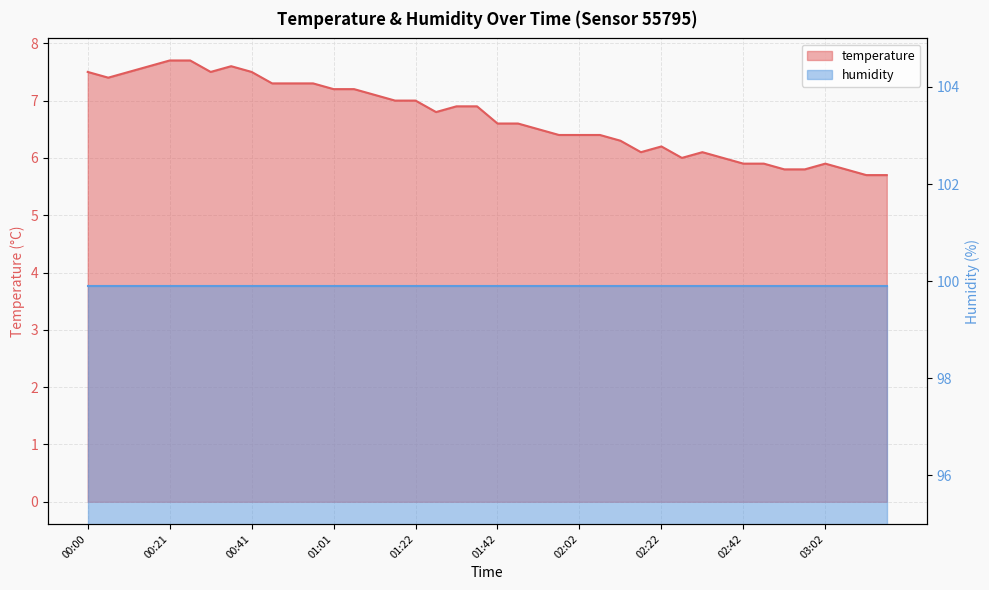

At which category does the data reach its first local valley?

00:05